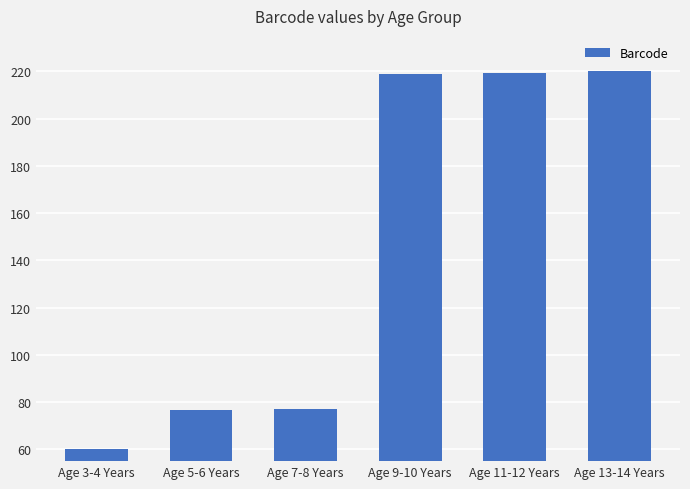

What position from the right is Age 11-12 Years?

2